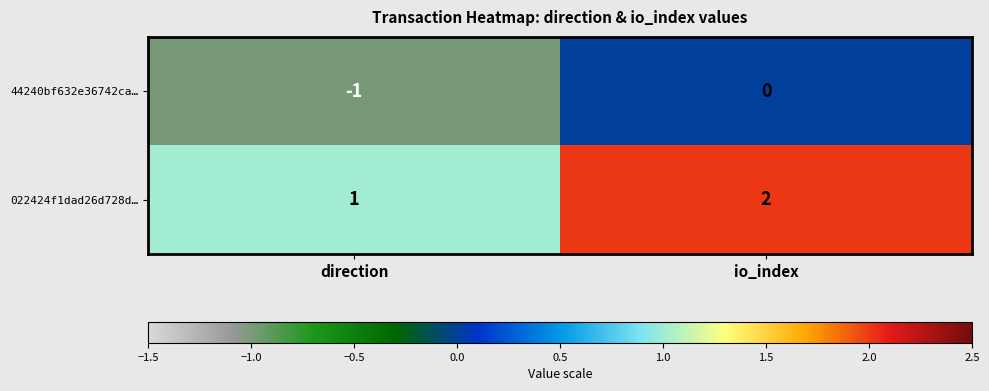

The value of 022424f1dad26d728d… at io_index is 2. True or false?

True